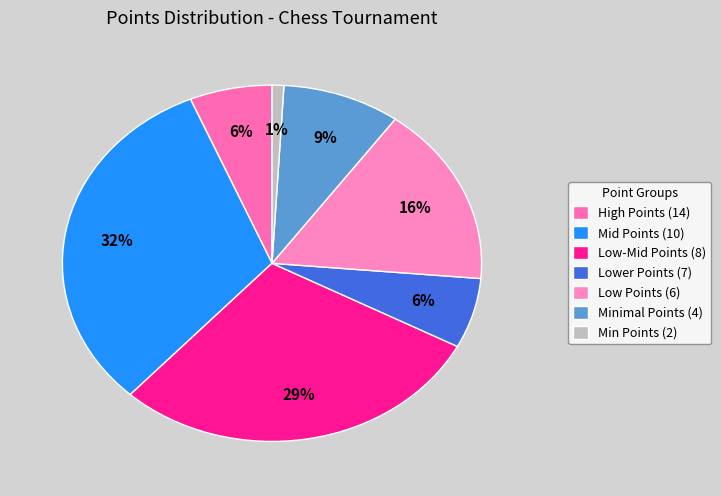

Count the number of slices in the pie.

7